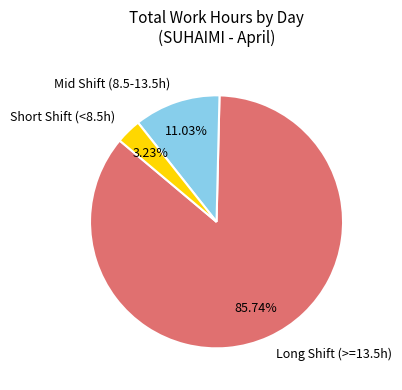

Between Short Shift (<8.5h) and Mid Shift (8.5-13.5h), which is larger?

Mid Shift (8.5-13.5h)